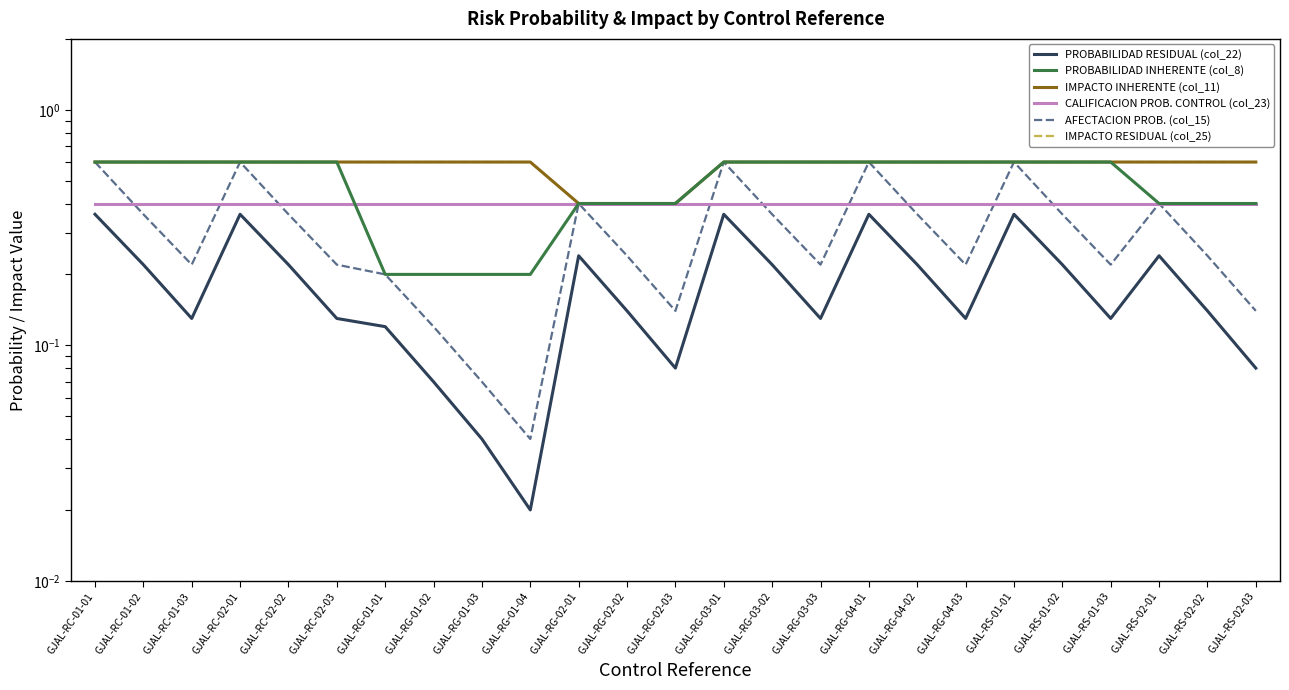

True or false: CALIFICACION PROB. CONTROL (col_23) has a value of 0.4 at GJAL-RG-03-01.

True